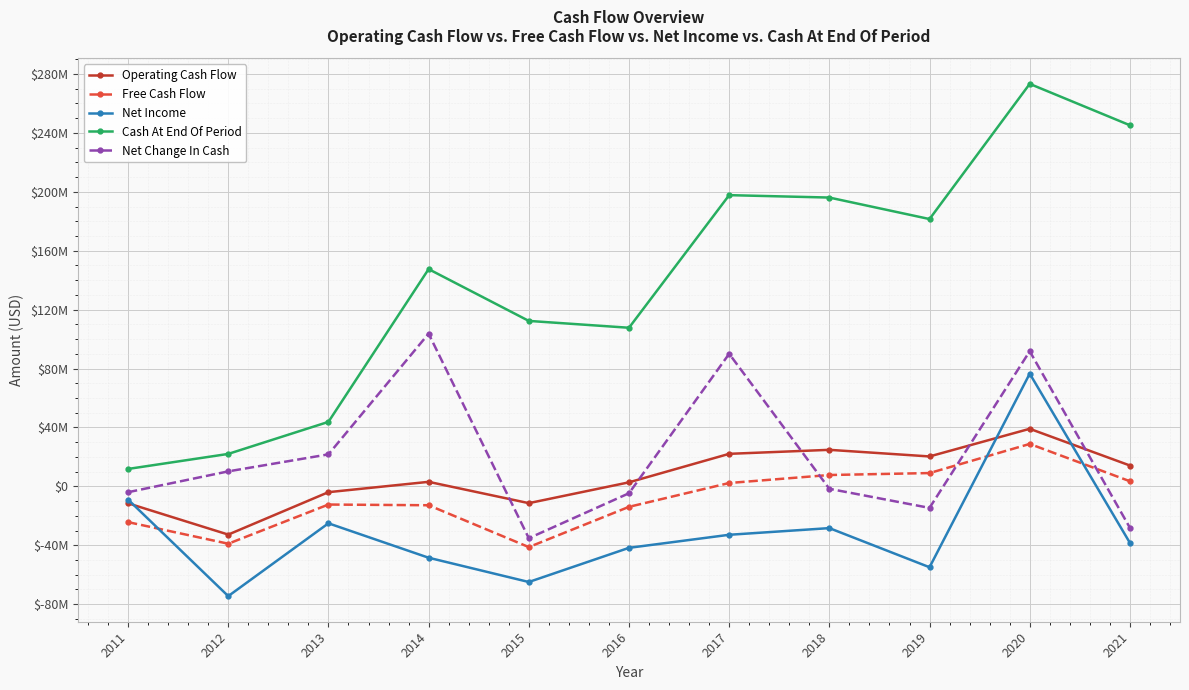

What is the sum of all Cash At End Of Period values?

1539322000